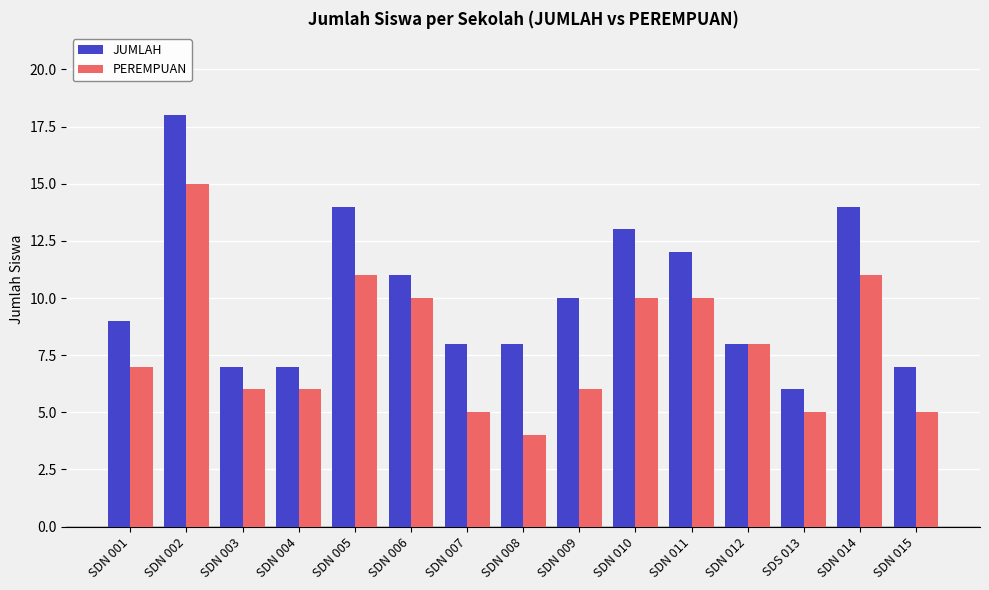

Reading left to right, transcribe all the data shown in this chart.

JUMLAH: 9	18	7	7	14	11	8	8	10	13	12	8	6	14	7
PEREMPUAN: 7	15	6	6	11	10	5	4	6	10	10	8	5	11	5